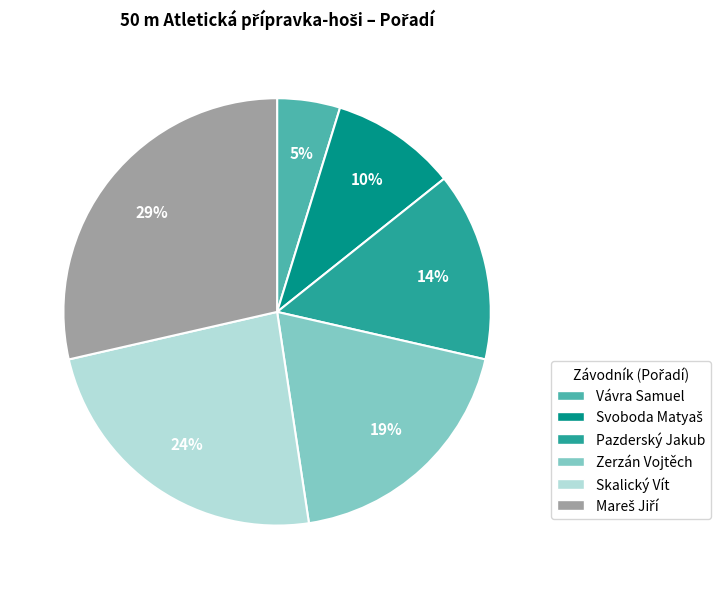

To the nearest percent, what is the difference between the largest and smallest slice percentages?

24%